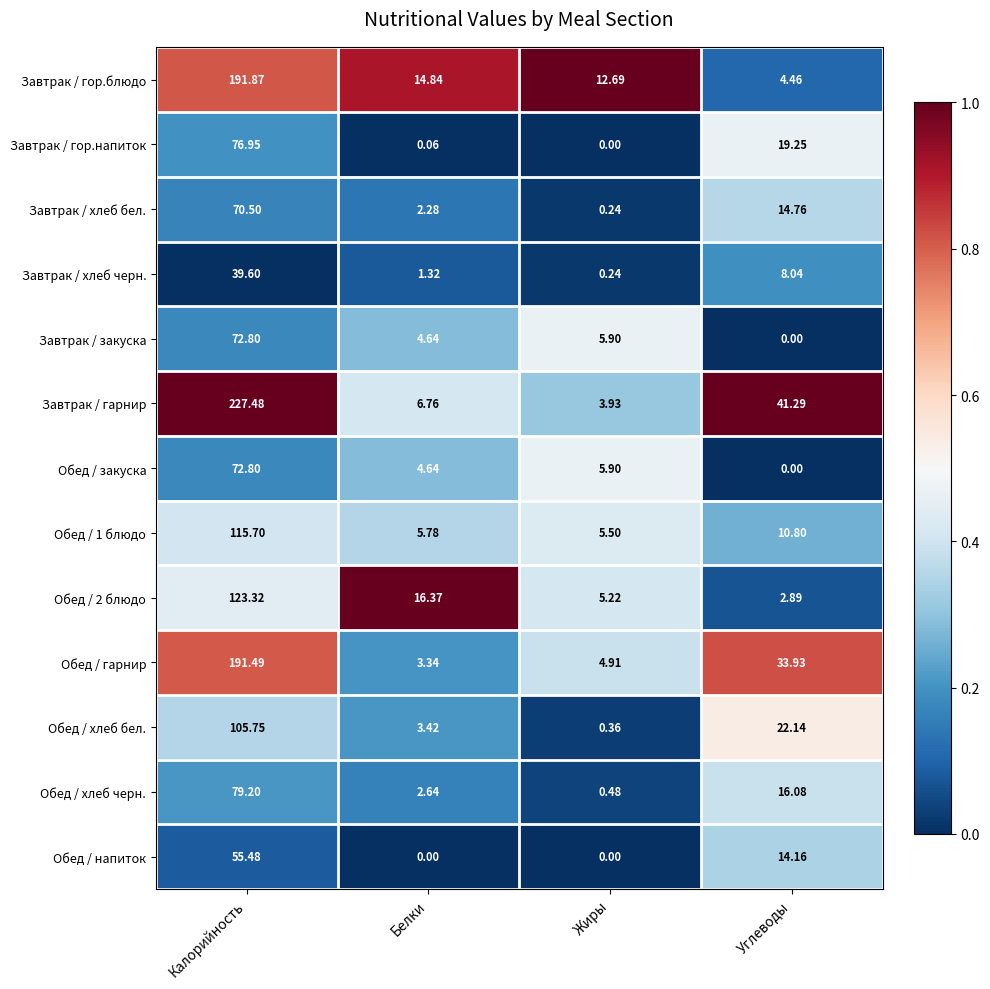

At how many categories does at least one series exceed 0?

4